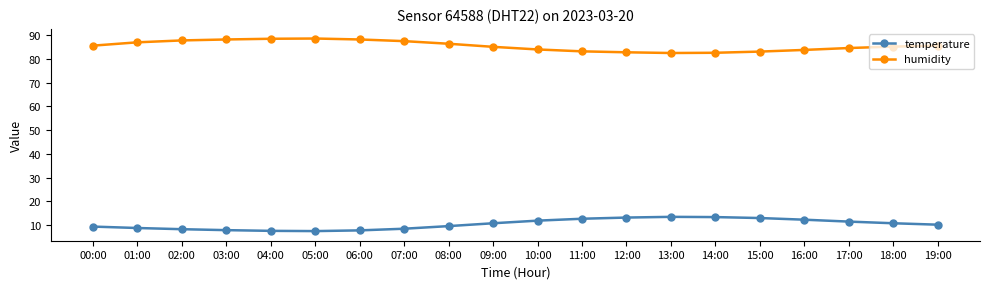

What is the average value of the temperature series?

10.4